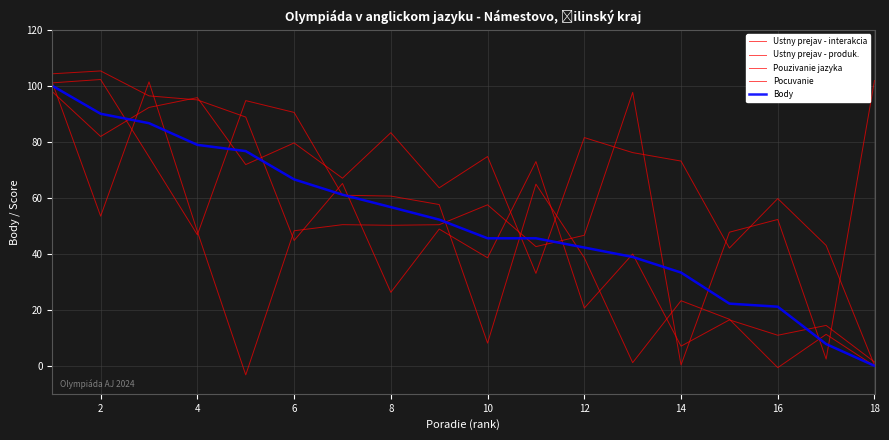

Reading right to left, transcribe all the data shown in this chart.

Ustny prejav - interakcia: 1.4	14.4	10.9	16.4	7.0	39.9	20.6	72.9	38.6	48.8	26.2	65.1	44.7	88.8	95.0	96.4	105.3	104.3
Ustny prejav - produk.: -0.1	11.2	-0.7	16.6	23.2	1.1	38.6	64.9	8.1	57.6	60.6	60.9	90.5	94.7	46.8	74.6	102.2	101.0
Pouzivanie jazyka: 0.1	43.0	59.7	42.0	73.1	76.1	81.5	33.0	74.7	63.6	83.2	67.0	79.6	71.9	95.8	92.3	81.9	97.9
Pocuvanie: 101.9	2.4	52.3	47.7	0.3	97.6	46.6	42.6	57.5	50.4	50.2	50.4	48.2	-3.2	47.9	101.4	53.4	101.2
Body: 0.0	7.8	21.1	22.2	33.3	38.9	42.2	45.5	45.5	52.2	56.7	61.1	66.6	76.7	78.9	86.6	90.0	100.0